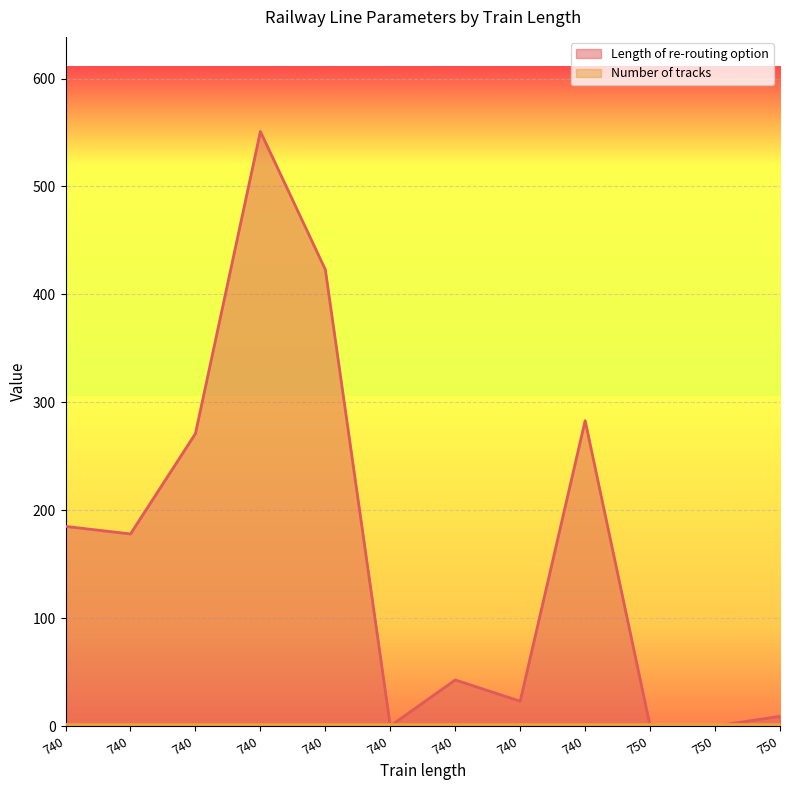

List the labels in order of value, largest first.

740, 740, 740, 740, 740, 740, 740, 740, 750, 740, 750, 750